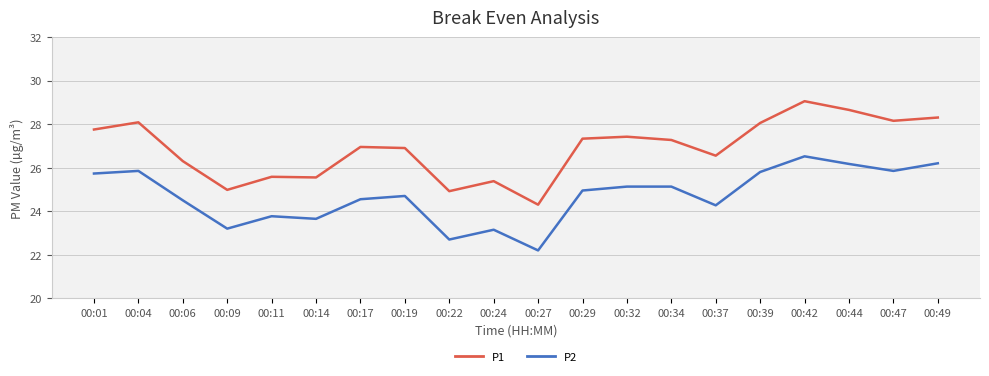

Which series has the largest total across all categories?

P1